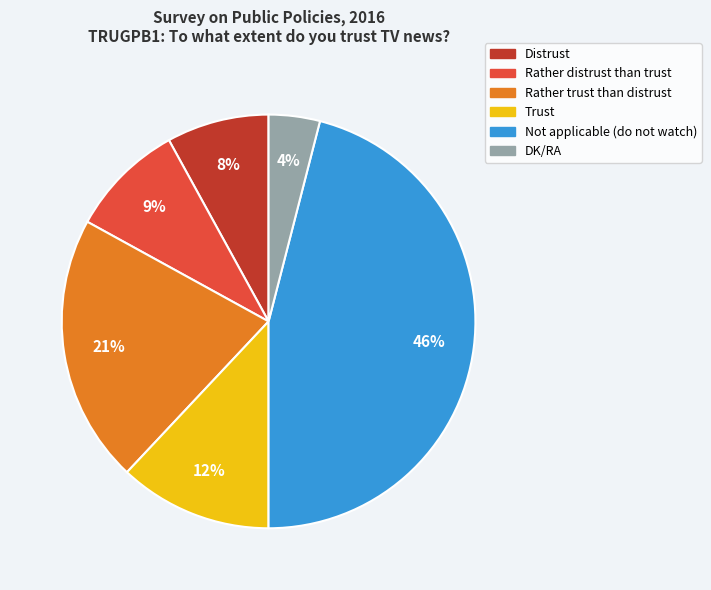

What percentage is the Trust slice, to the nearest percent?

12%